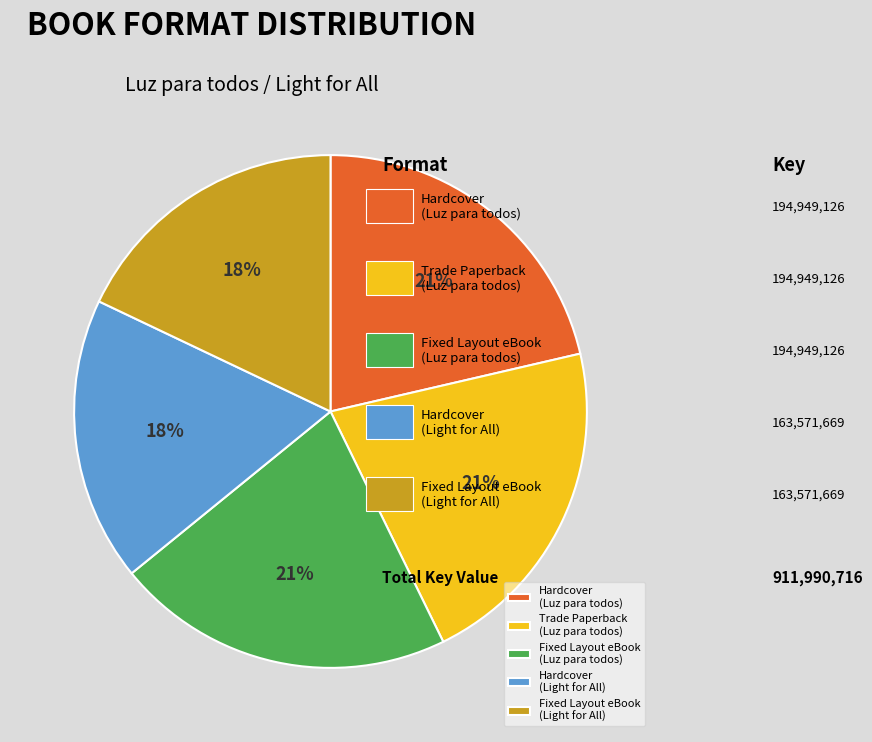

Do Fixed Layout eBook (Luz para todos) and Fixed Layout eBook (Light for All) together represent more than half of the pie?

No